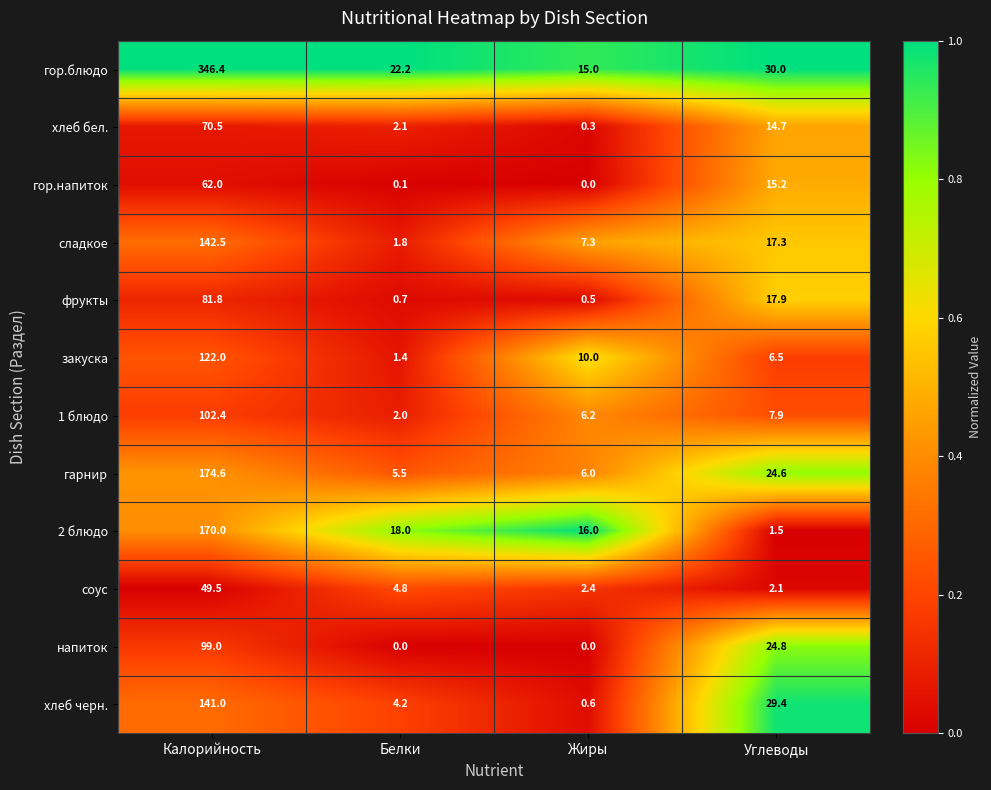

What is the difference between the highest and lowest values at Жиры?

16.0